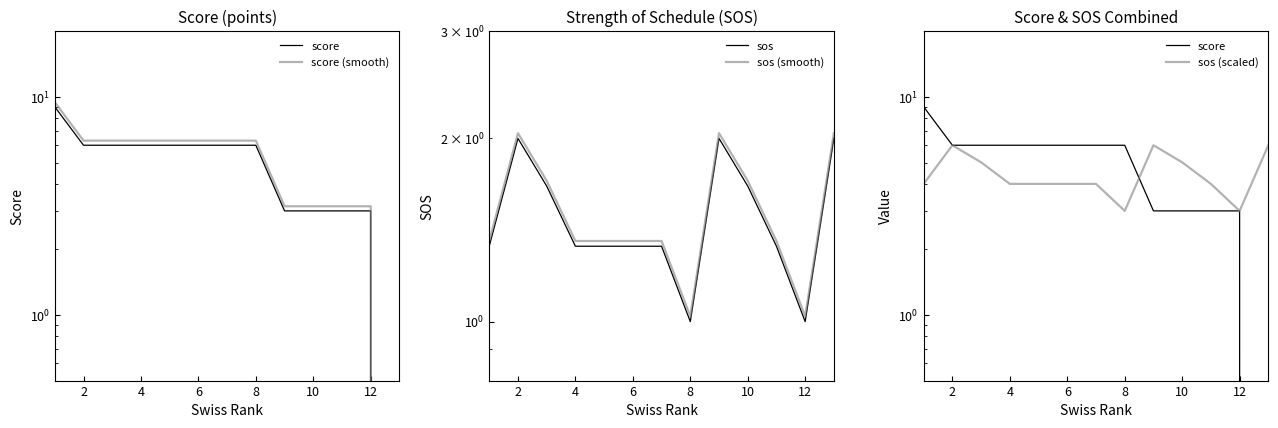

Is the value of score at 12 greater than the value of sos (smooth) at 8?

Yes